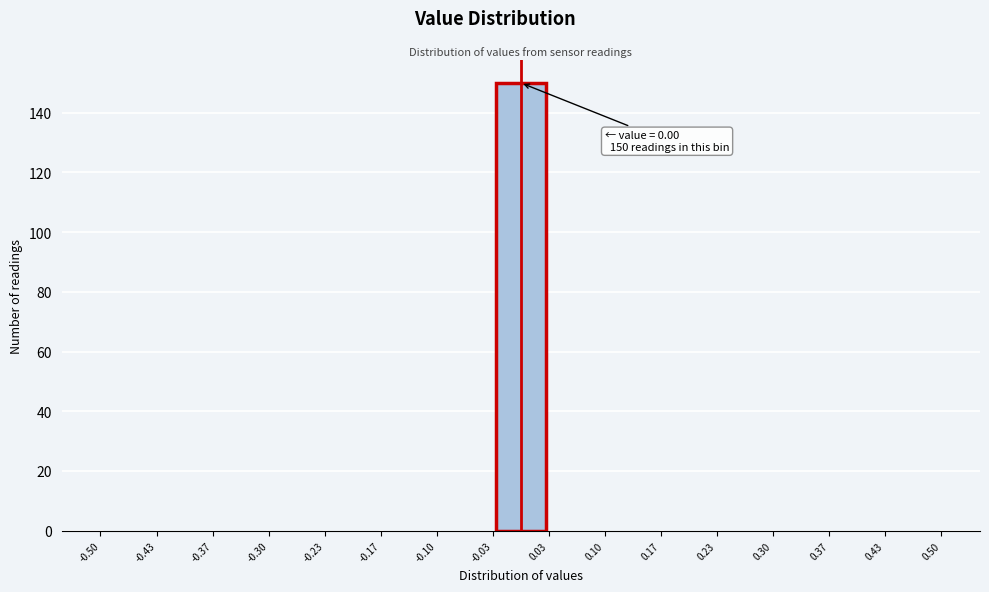

Over which range of the x-axis is the bar tallest?

-0.03 to 0.03